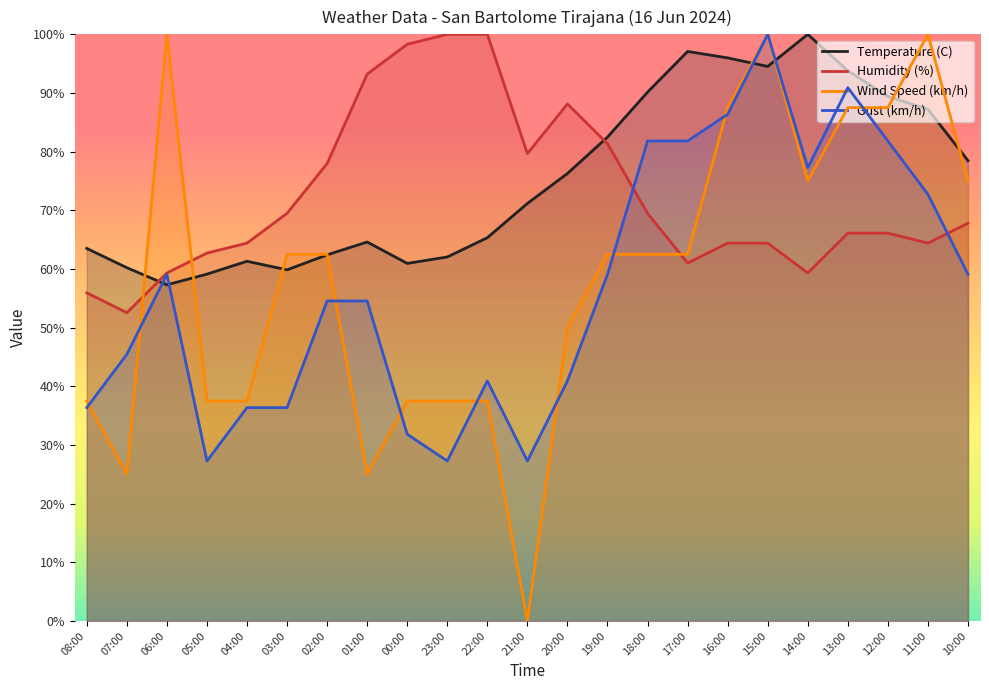

Is the value of Wind Speed (km/h) at 19:00 greater than the value of Temperature (C) at 21:00?

No